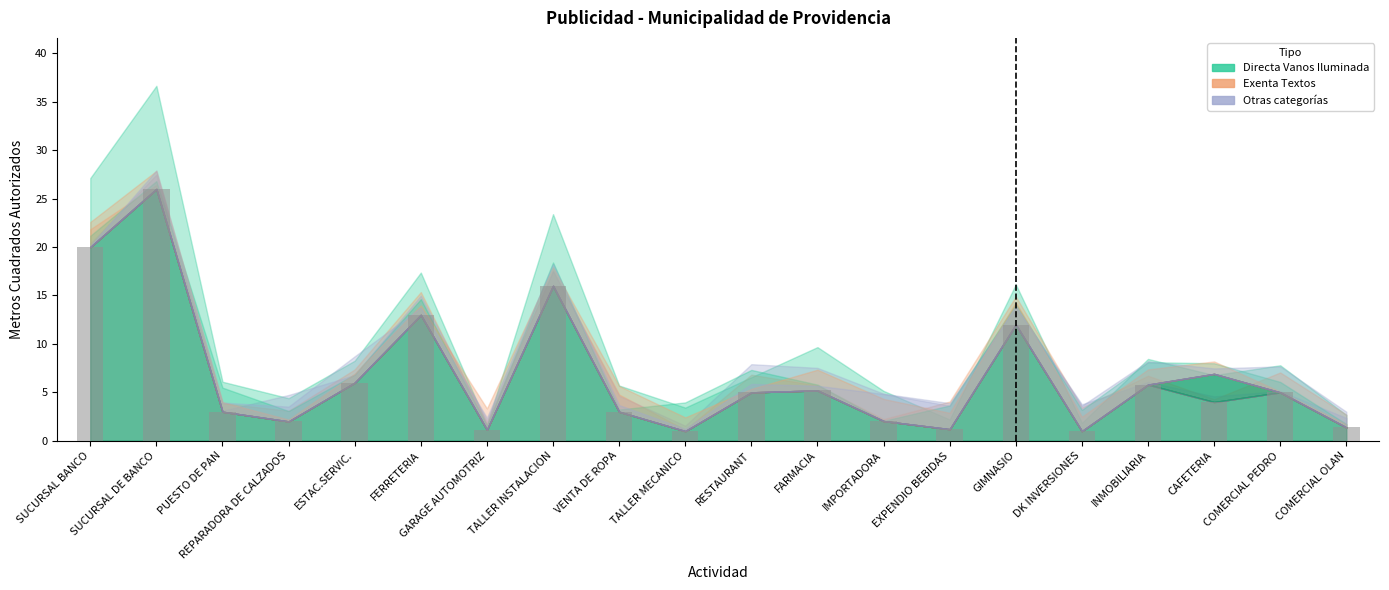

Is it true that the value at SUCURSAL DE BANCO is 26.0?

True